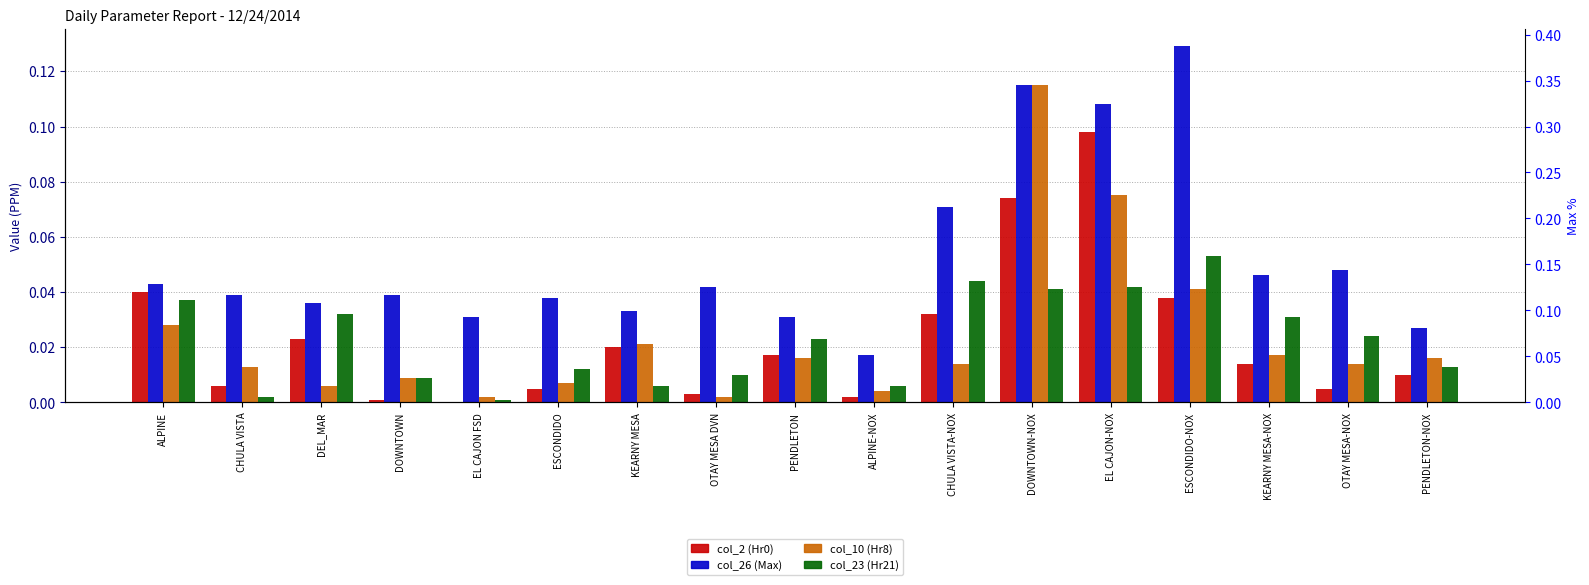

The value of col_10 (Hr8) at PENDLETON is 0.0. True or false?

False